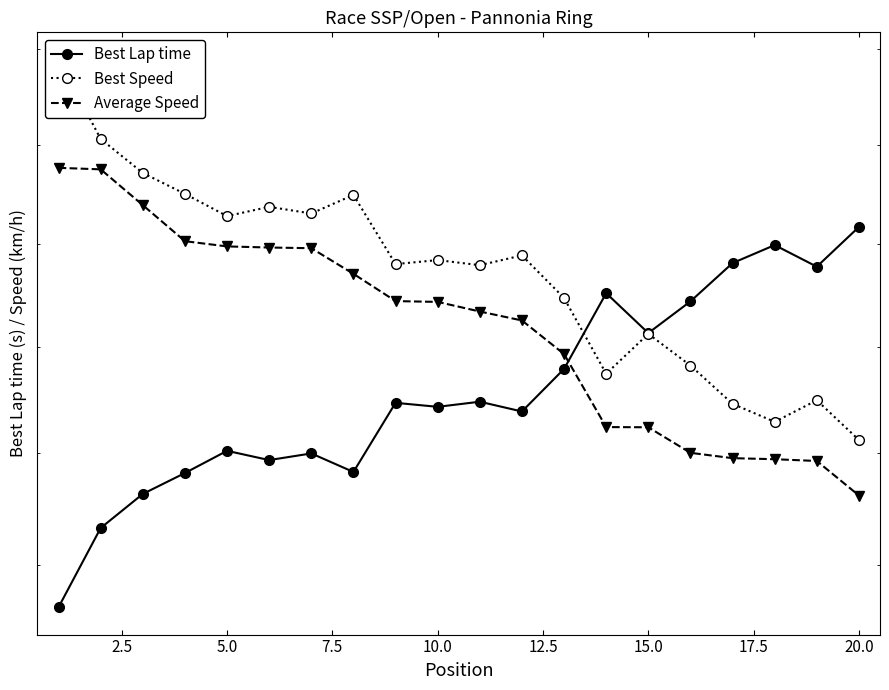

True or false: Average Speed and Best Speed cross at least once.

False